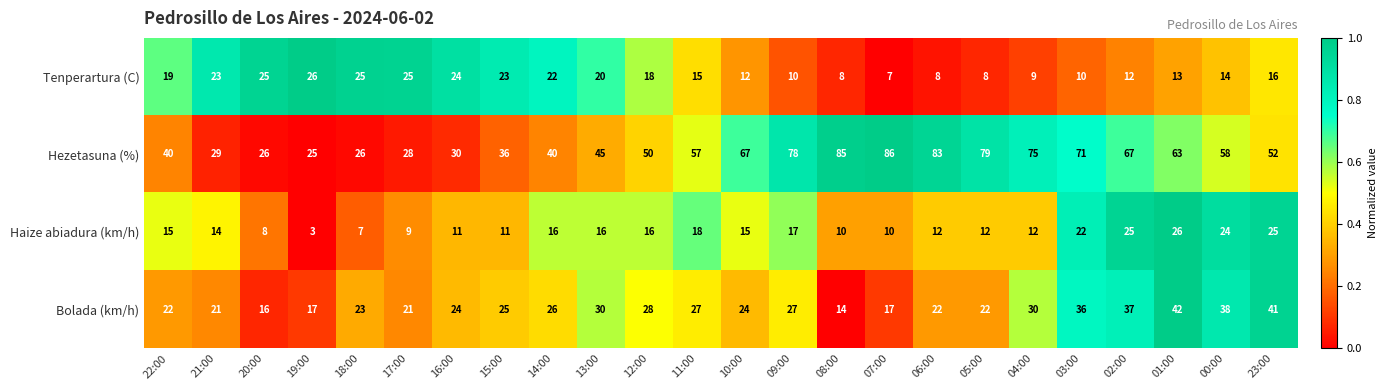

Is the value of Hezetasuna (%) at 16:00 greater than the value of Haize abiadura (km/h) at 23:00?

Yes